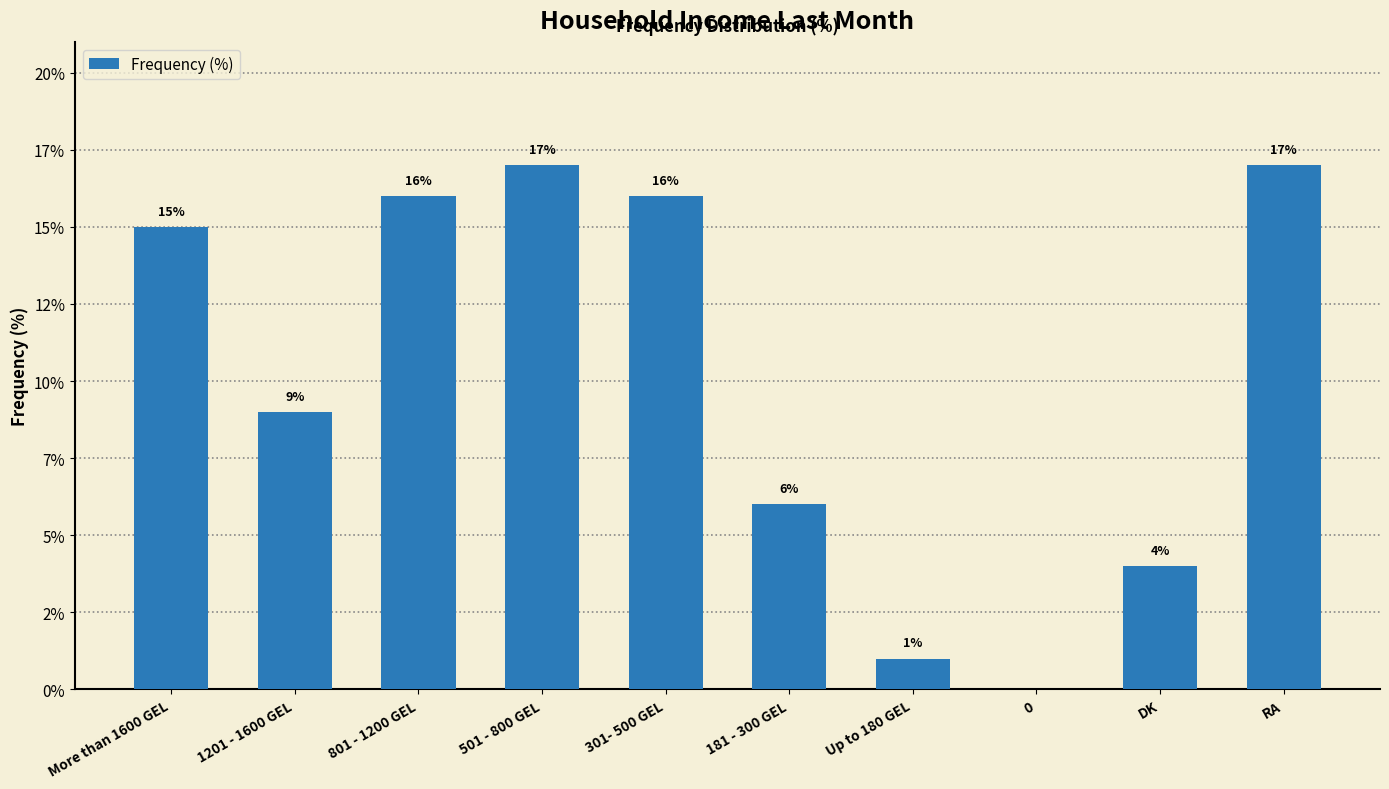

The value at DK is 6. True or false?

False